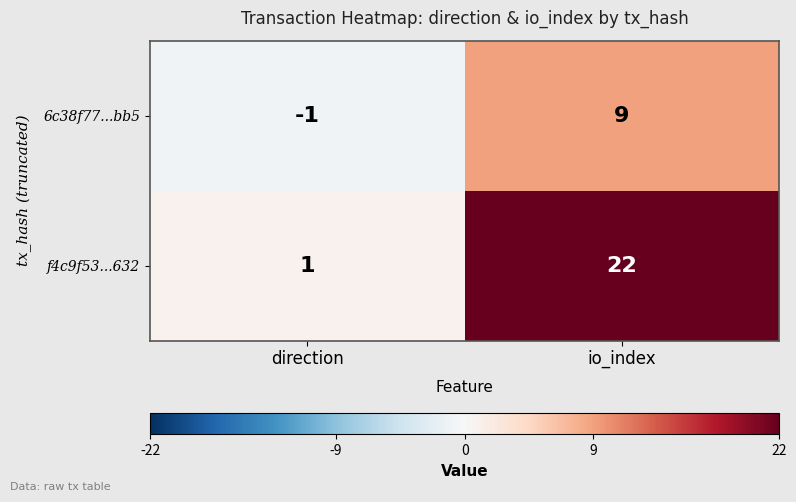

Reading left to right, transcribe all the data shown in this chart.

6c38f77...bb5: -1	9
f4c9f53...632: 1	22